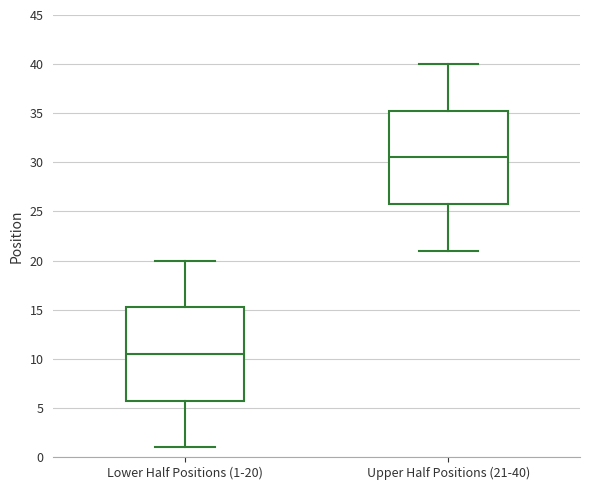

Which box's median line is the lowest?

Lower Half Positions (1-20)